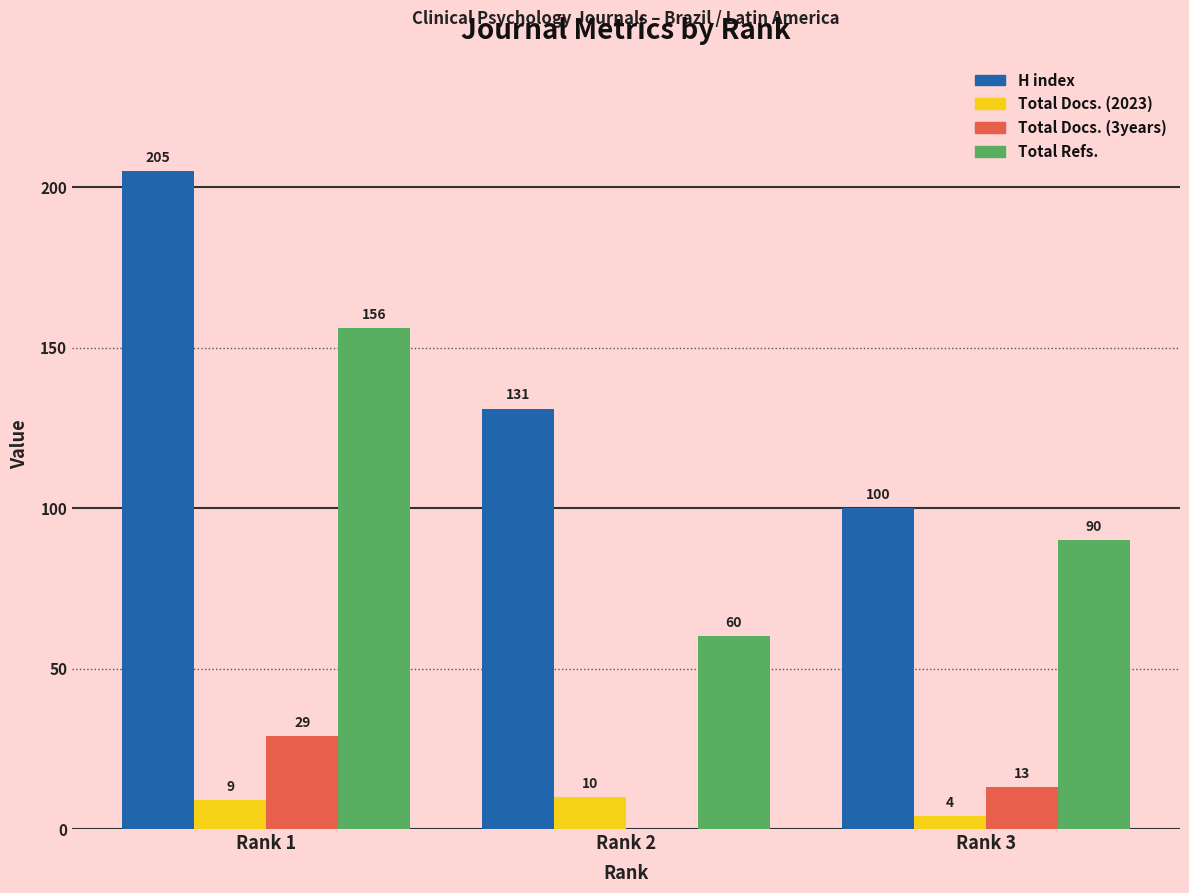

True or false: Total Docs. (2023) has a value of 4 at Rank 3.

True